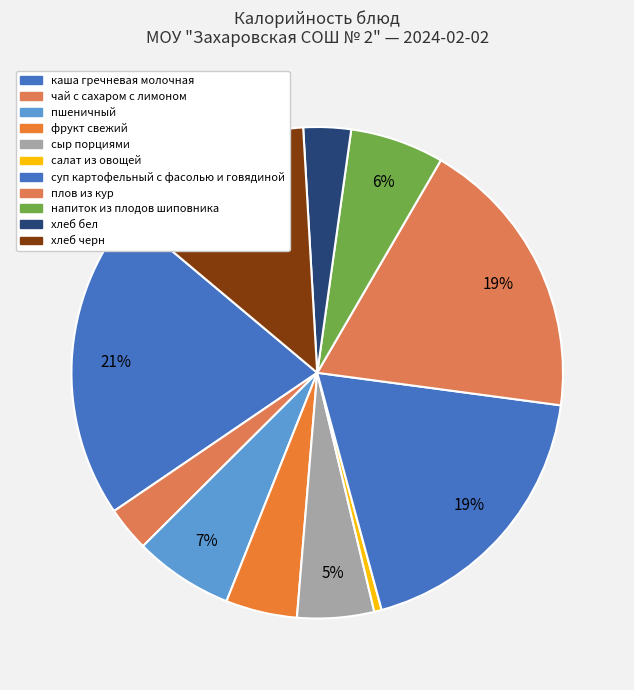

Count the number of slices in the pie.

11